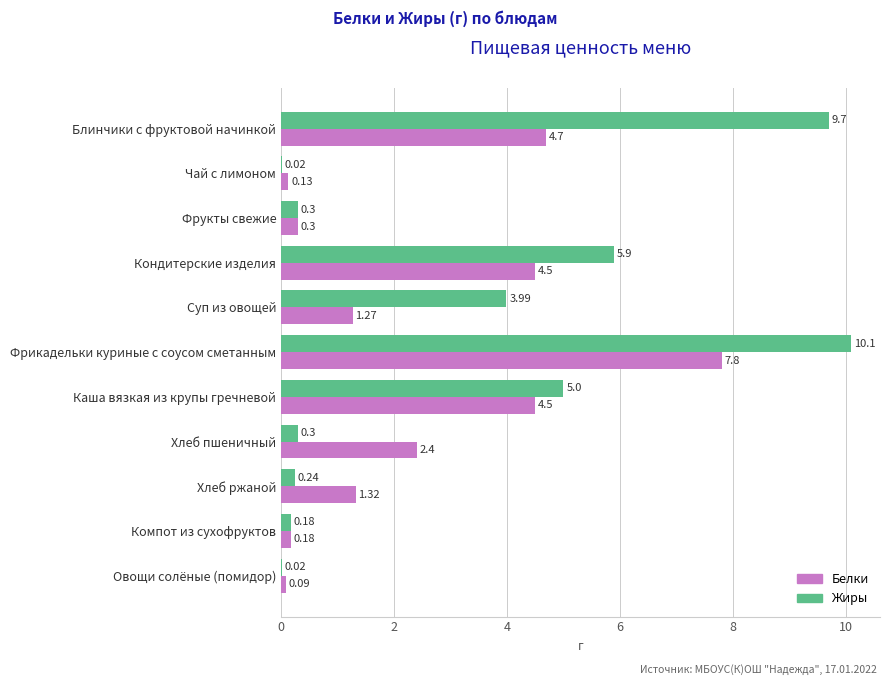

At which label does Белки reach its peak?

Фрикадельки куриные с соусом сметанным